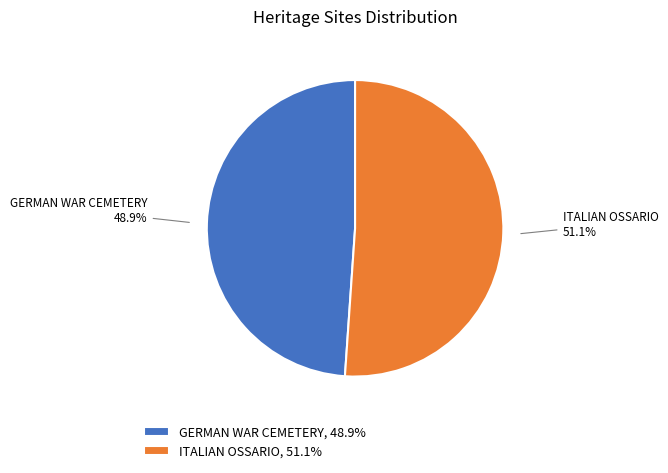

True or false: ITALIAN OSSARIO accounts for 51% of the total.

True